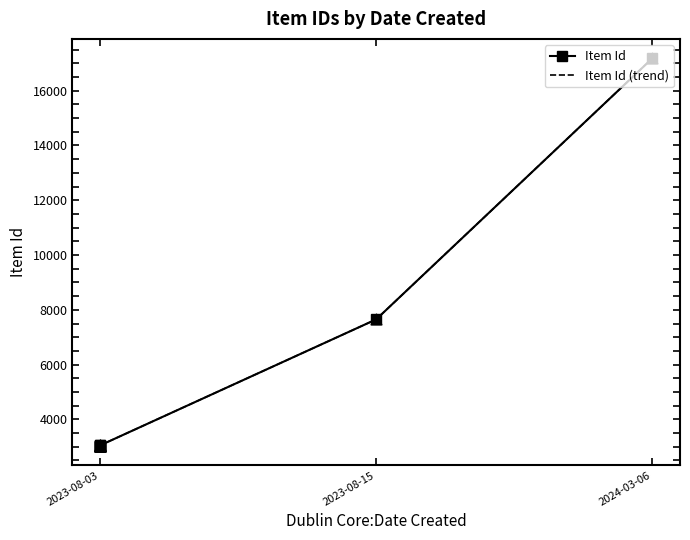

Which has a higher value, 2024-03-06 or 2023-08-03?

2024-03-06